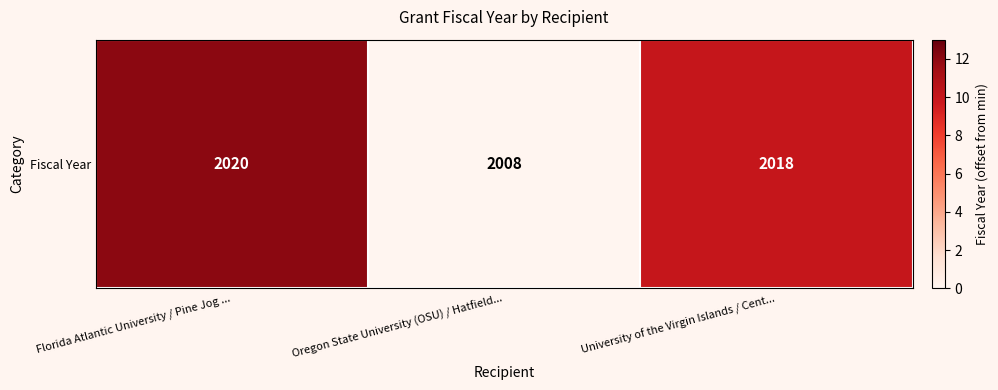

Rank the categories by value from lowest to highest.

Oregon State University (OSU) / Hatfield..., University of the Virgin Islands / Cent..., Florida Atlantic University / Pine Jog ...